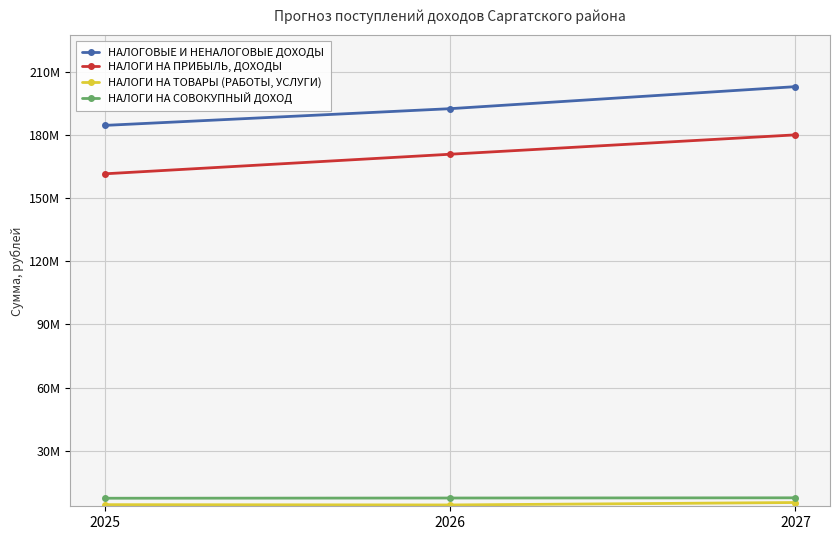

What is the maximum value shown in the chart?

202980944.3